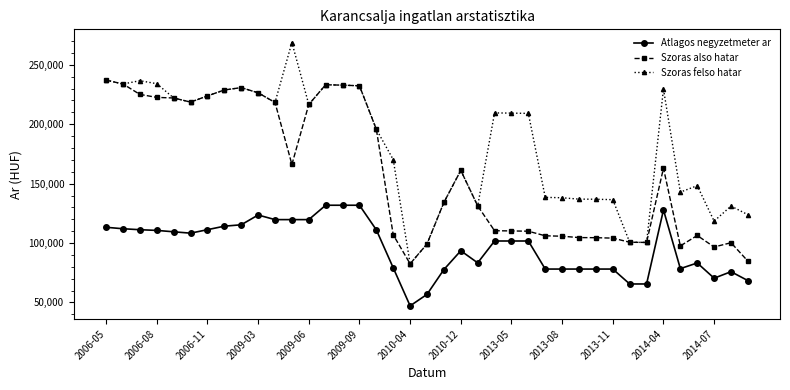

List the series in order of their peak value, lowest first.

Atlagos negyzetmeter ar, Szoras also hatar, Szoras felso hatar